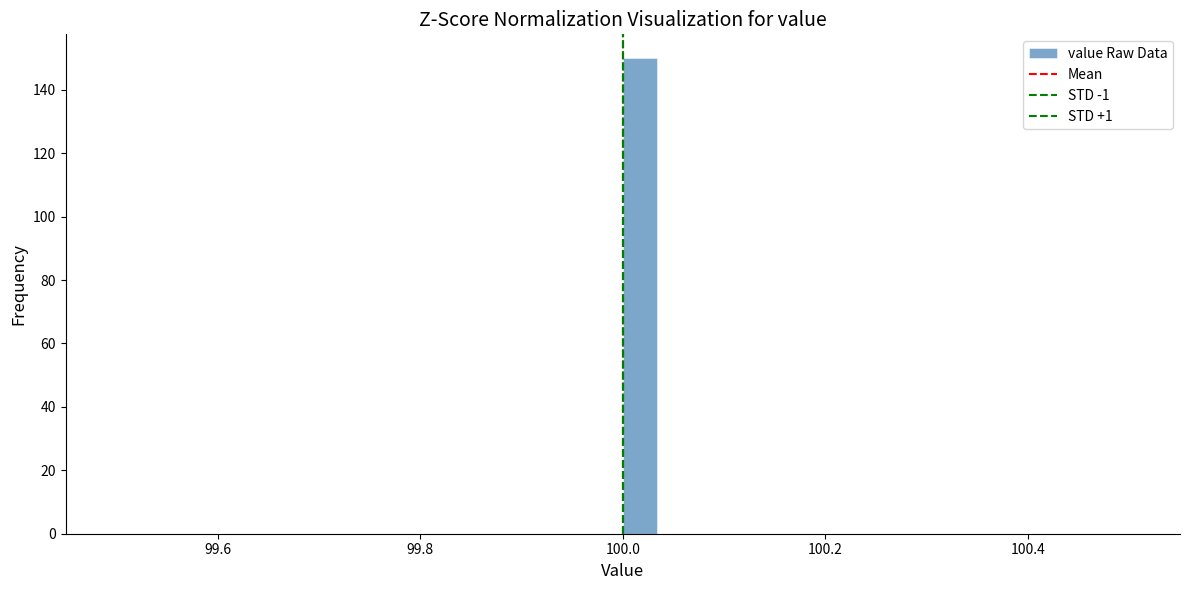

Read against the x-axis, roughly where is the centre of the tallest bar?

100.02